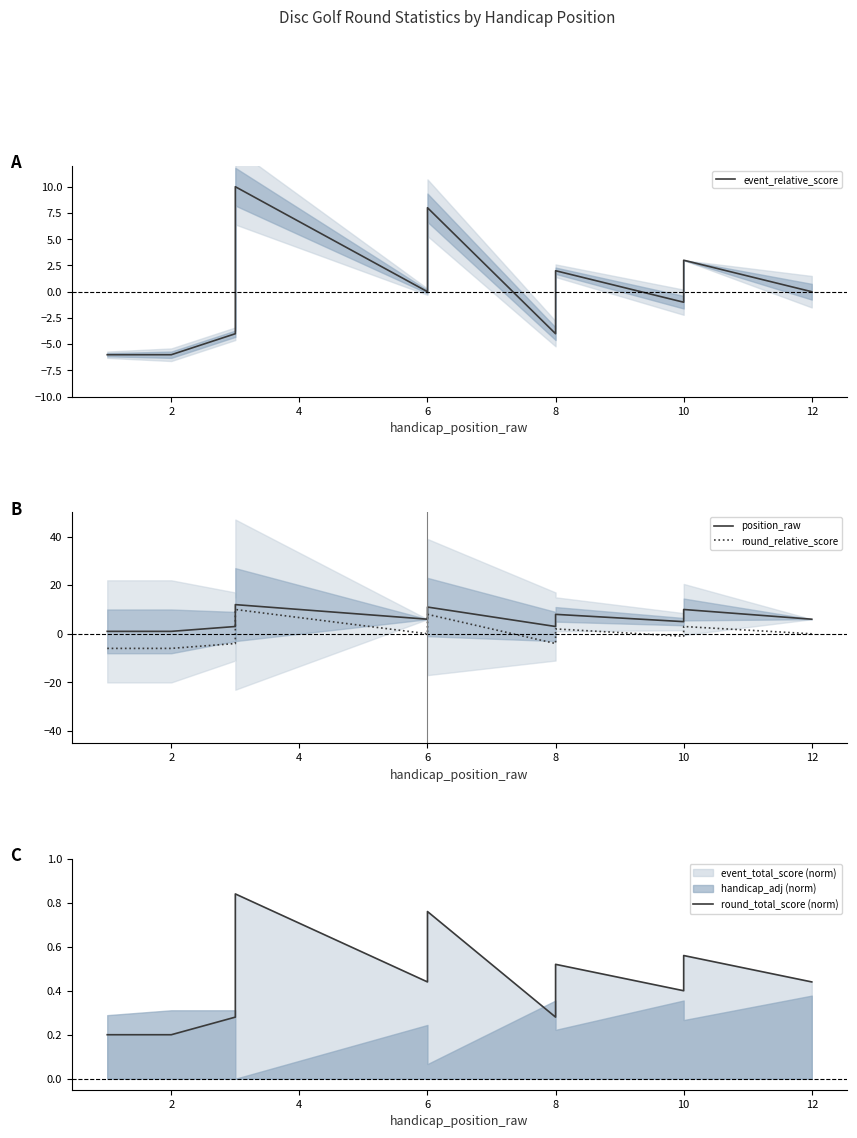

The round_total_score (norm) series shows 0.8 at 6. True or false?

False